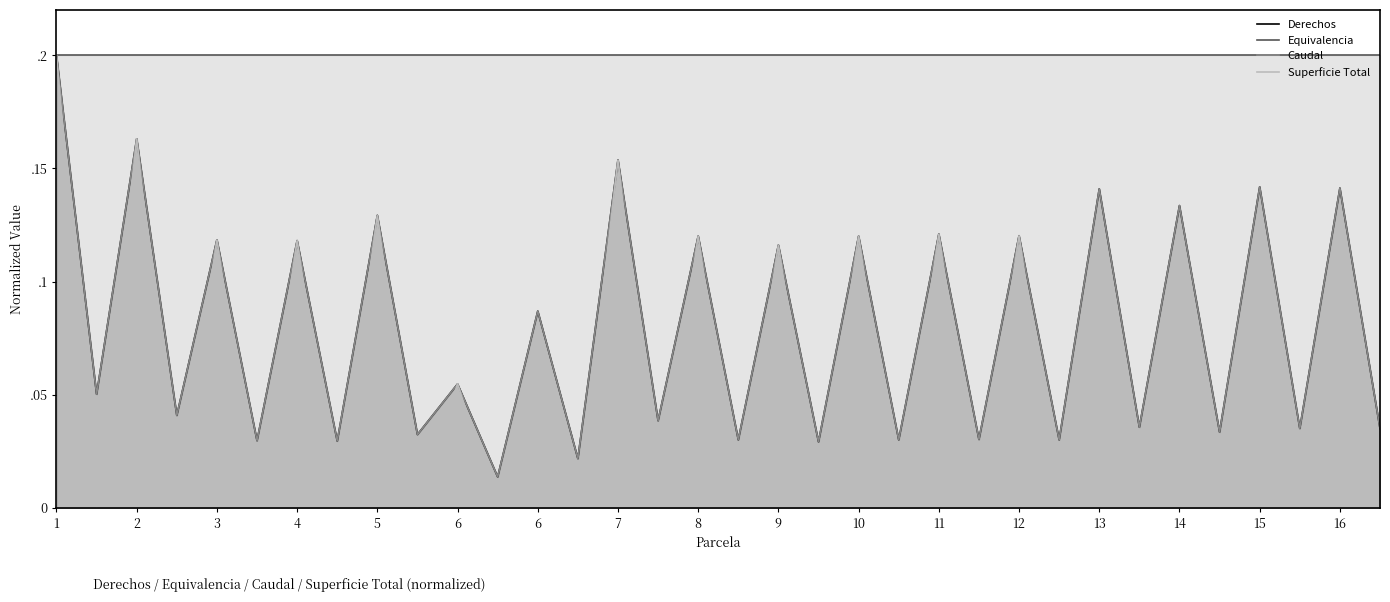

Does the chart have visible grid lines?

No